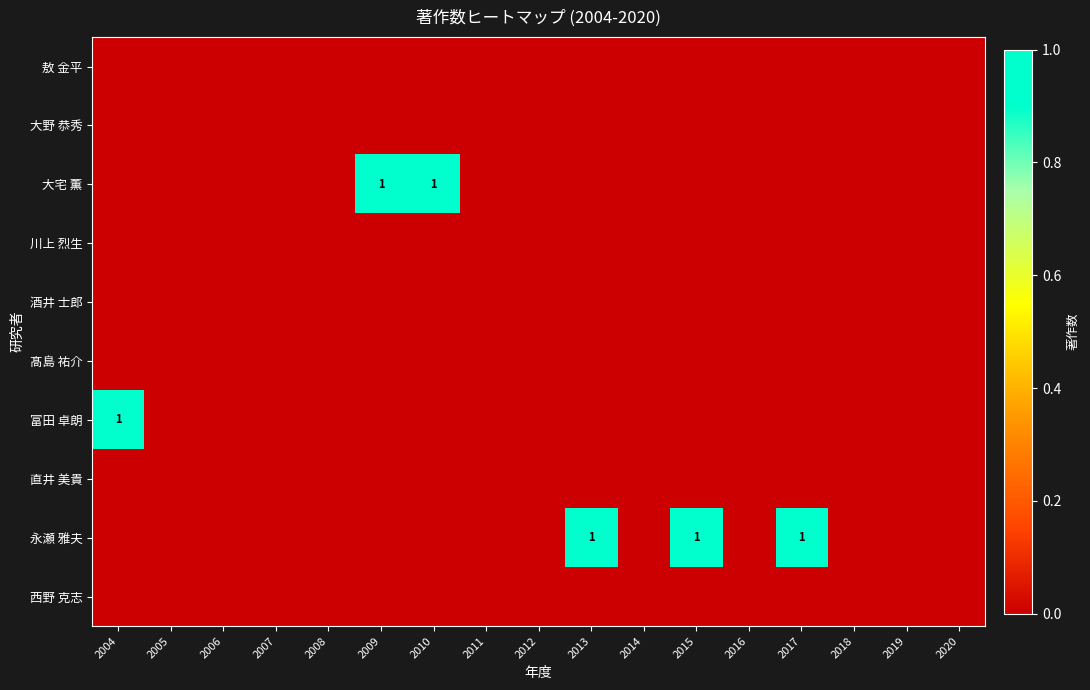

Is the value of 大宅 薫 at 2020 greater than the value of 西野 克志 at 2012?

No